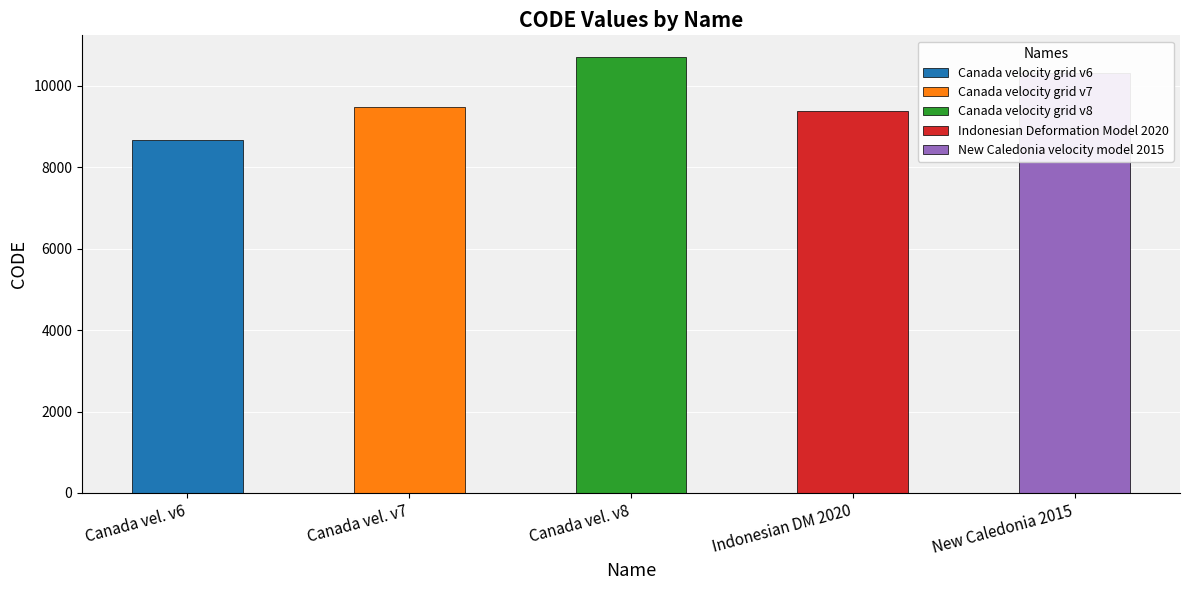

What is the change in value from Canada velocity grid v7 to Canada velocity grid v8?

+1224